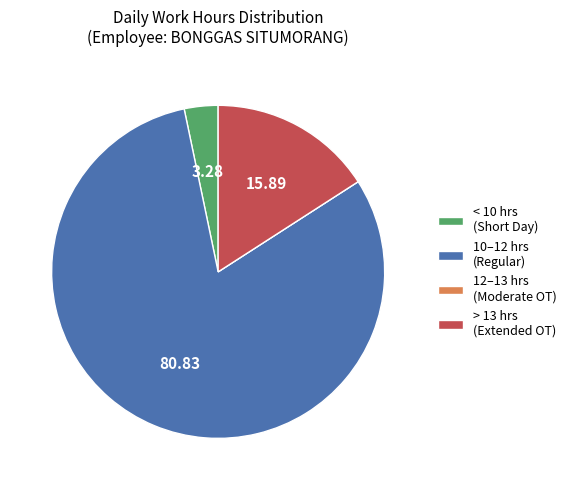

Does any single category account for the majority?

Yes